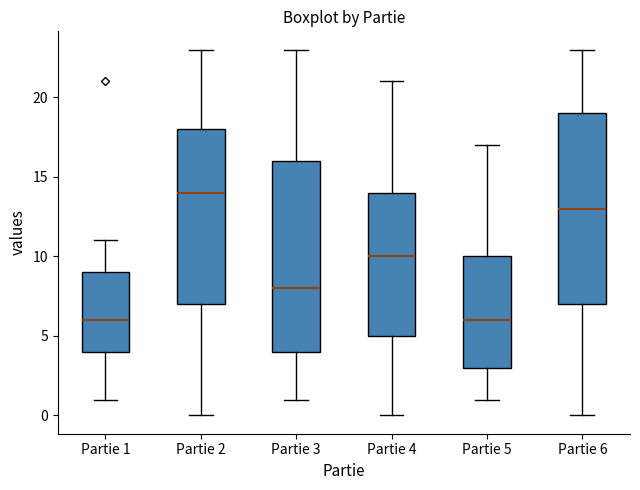

Reading left to right, read every box against the y-axis: the position of its median line, the range the box covers, and the ends of its whiskers. The values are not printed on the chart, so give them approximately, as read against the axis.

Partie 1: median 6, box 4 to 9, whiskers 1 to 11
Partie 2: median 14, box 7 to 18, whiskers 0 to 23
Partie 3: median 8, box 4 to 16, whiskers 1 to 23
Partie 4: median 10, box 5 to 14, whiskers 0 to 21
Partie 5: median 6, box 3 to 10, whiskers 1 to 17
Partie 6: median 13, box 7 to 19, whiskers 0 to 23